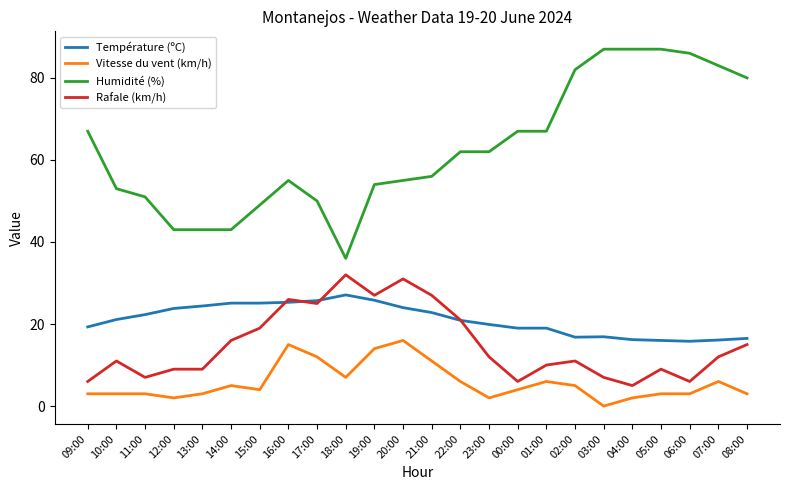

At which category does Rafale (km/h) reach its first local valley?

11:00